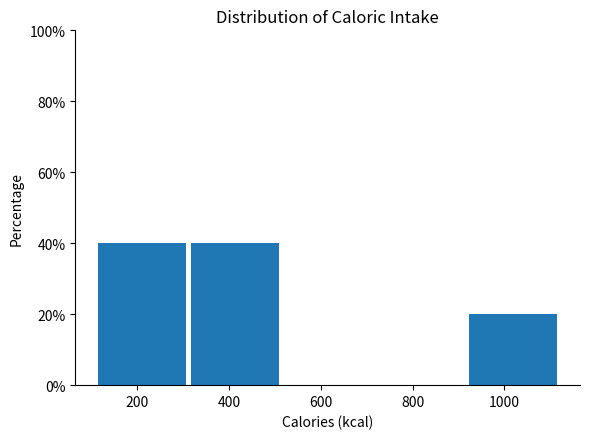

Reading left to right, list every bar in this chart as the range it spans on the x-axis followed by its height. Neither the bar edges nor the heights are printed on the chart, so give them approximately, as read against the axes.

110 to 312: 40
312 to 514: 40
514 to 716: 0
716 to 918: 0
918 to 1120: 20